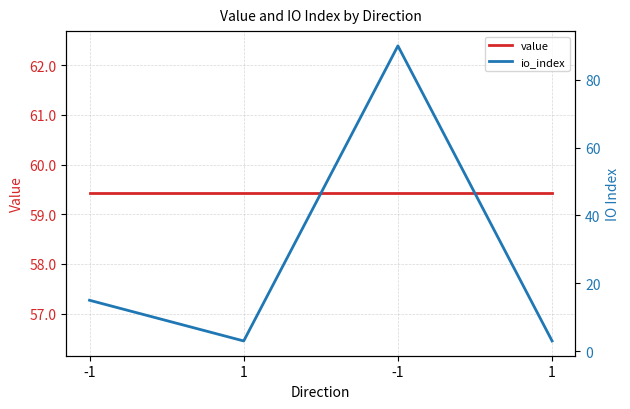

What is the value of the io_index point at the 3rd from the left?

15.0